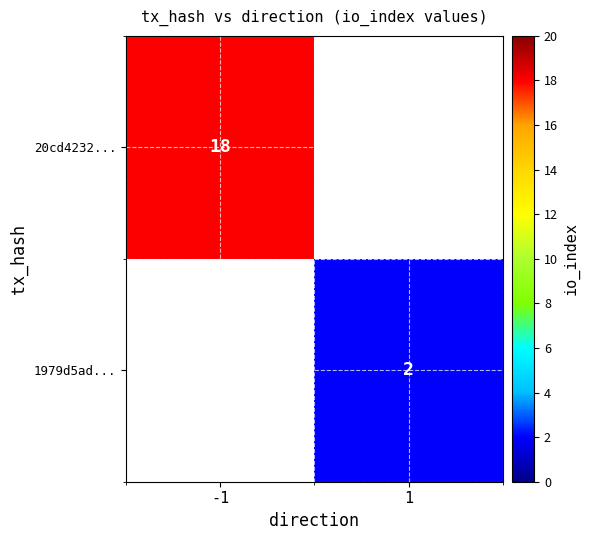

The value of 20cd4232... at -1 is 18. True or false?

True